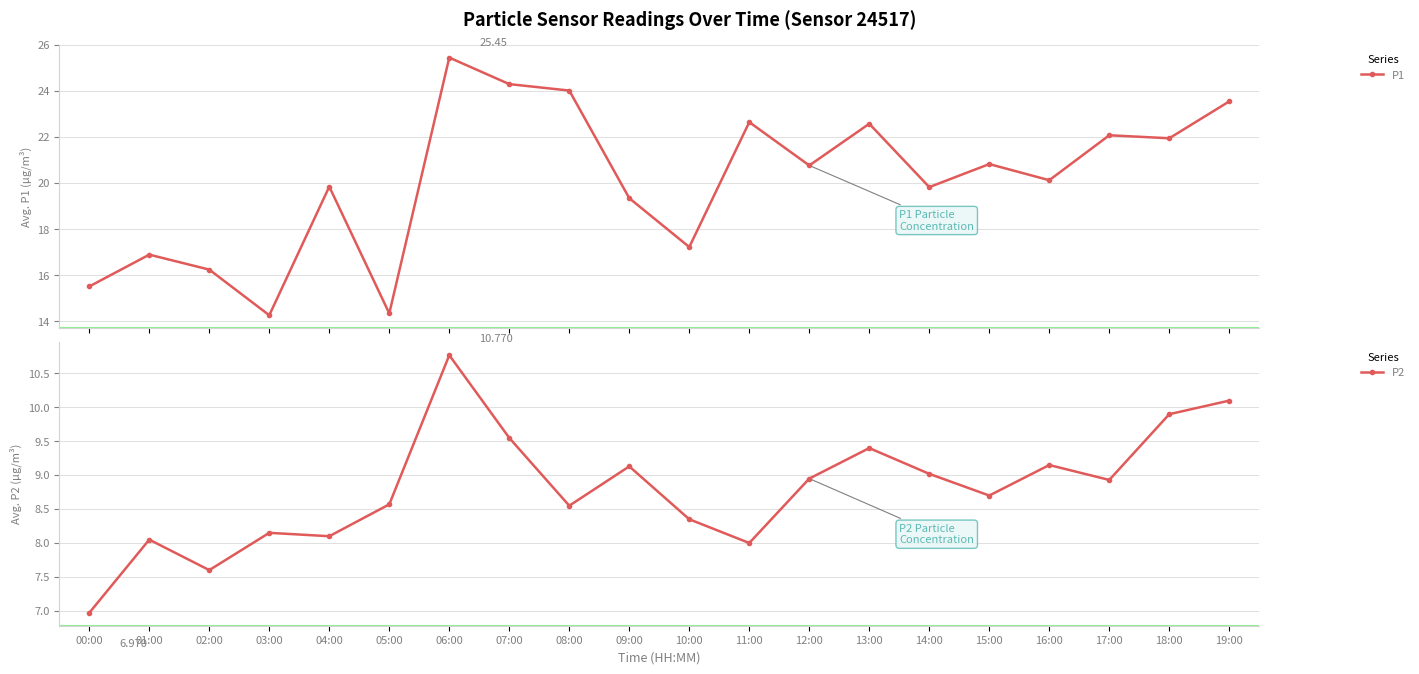

Count the number of data series in this chart.

2